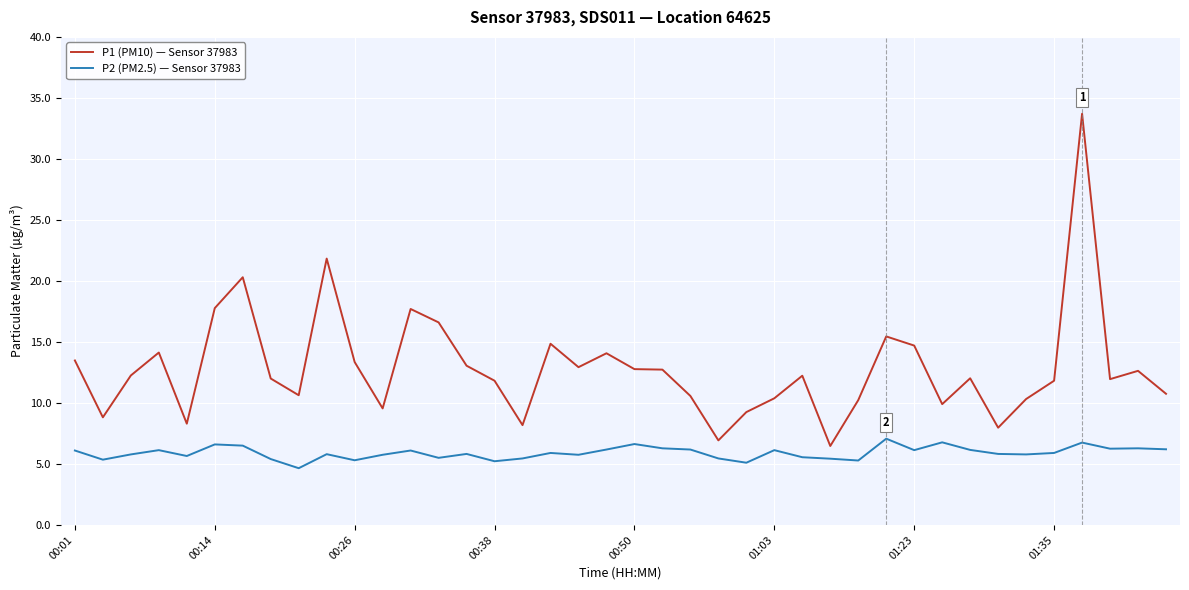

True or false: P1 (PM10) — Sensor 37983 and P2 (PM2.5) — Sensor 37983 cross at least once.

False